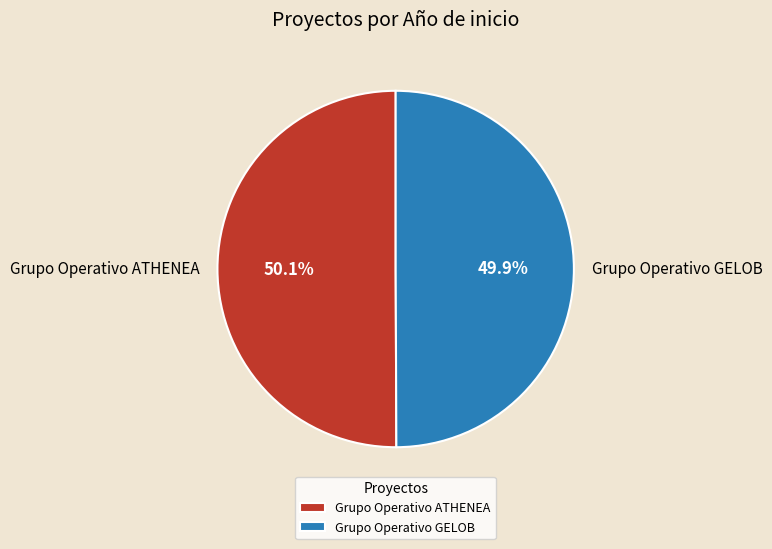

To the nearest percent, what is the combined percentage of Grupo Operativo GELOB and Grupo Operativo ATHENEA?

100%